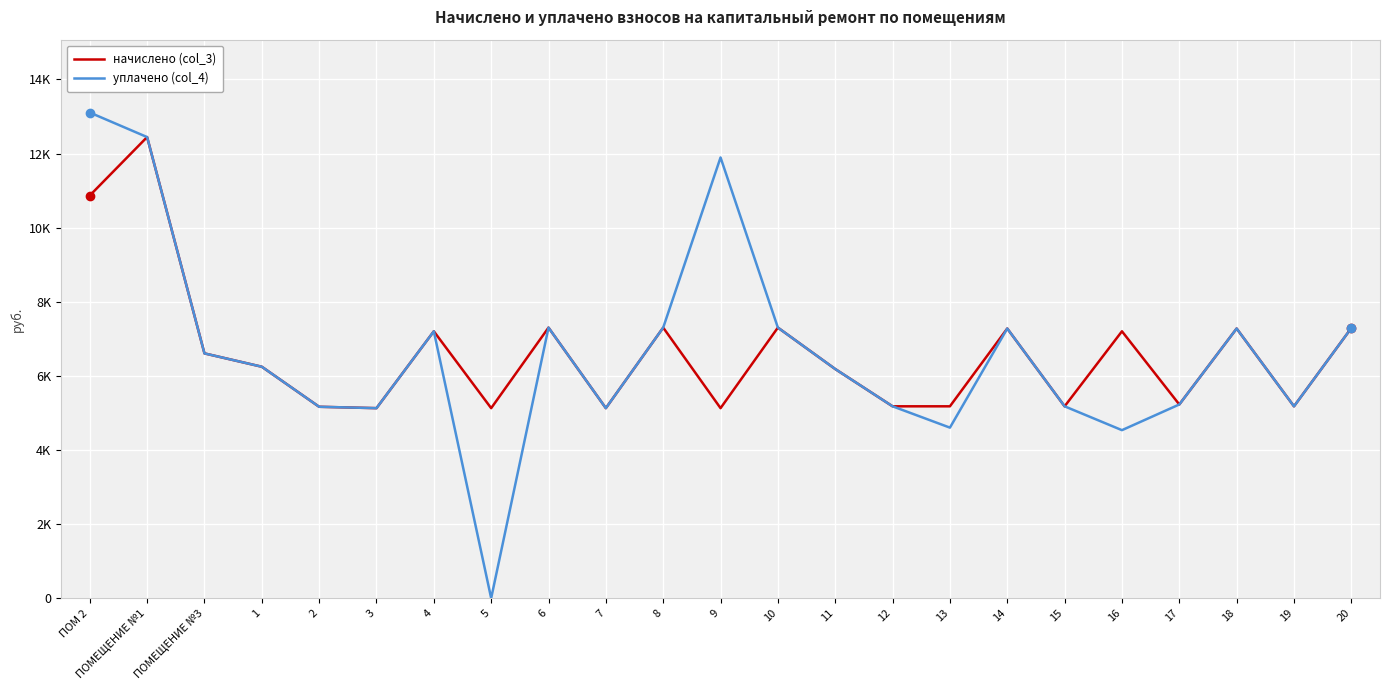

Does the chart display data point markers on the line(s)?

No